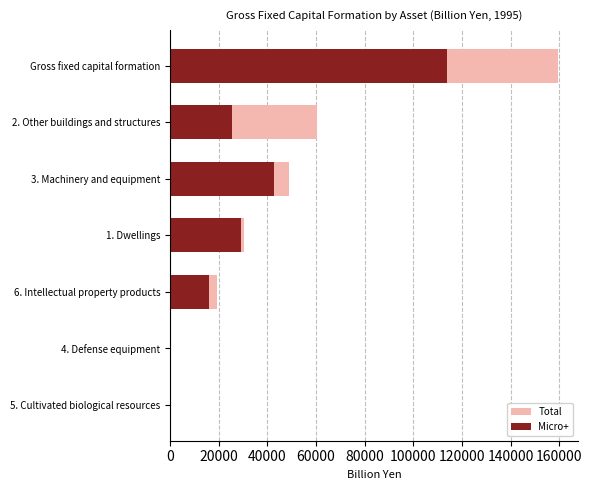

The Micro+ series shows 158599.8 at Gross fixed capital formation. True or false?

False